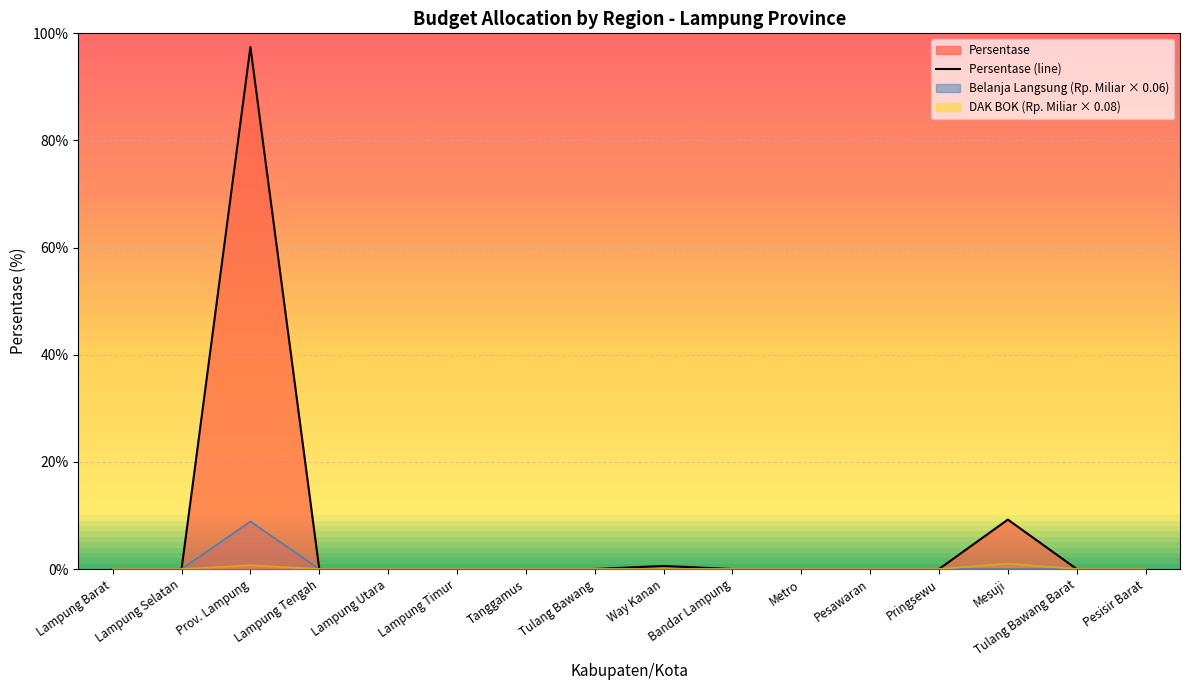

Which label corresponds to the largest value in the chart?

Prov. Lampung